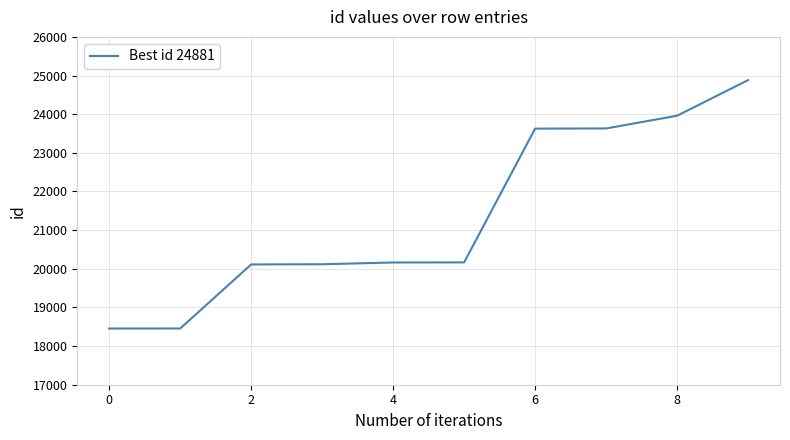

What is the minimum value shown in the chart?

18454